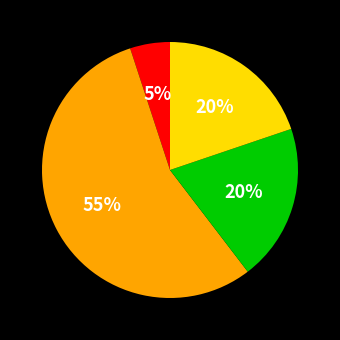

To the nearest percent, what is the difference between the largest and smallest slice percentages?

50%